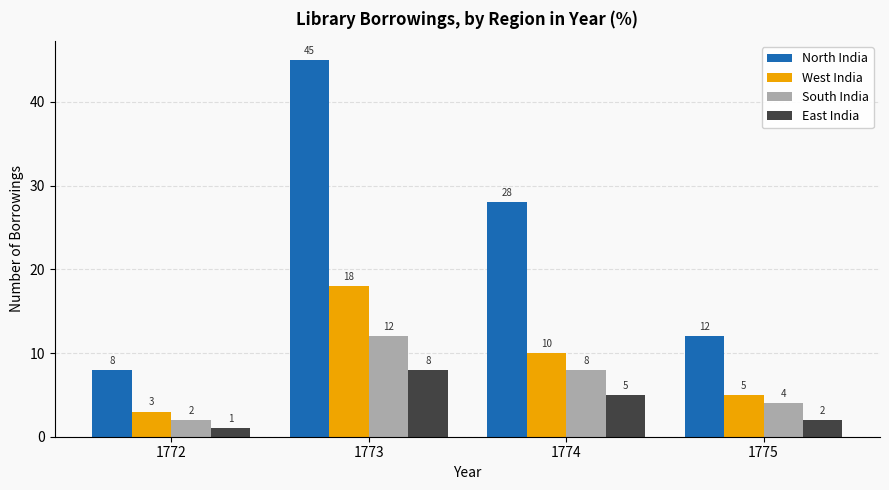

What is the total value across all series at 1774?

51